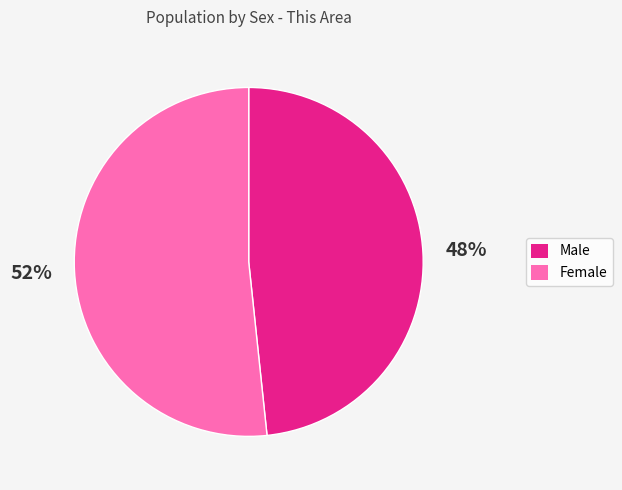

Is it true that Female is 52% of the pie?

True